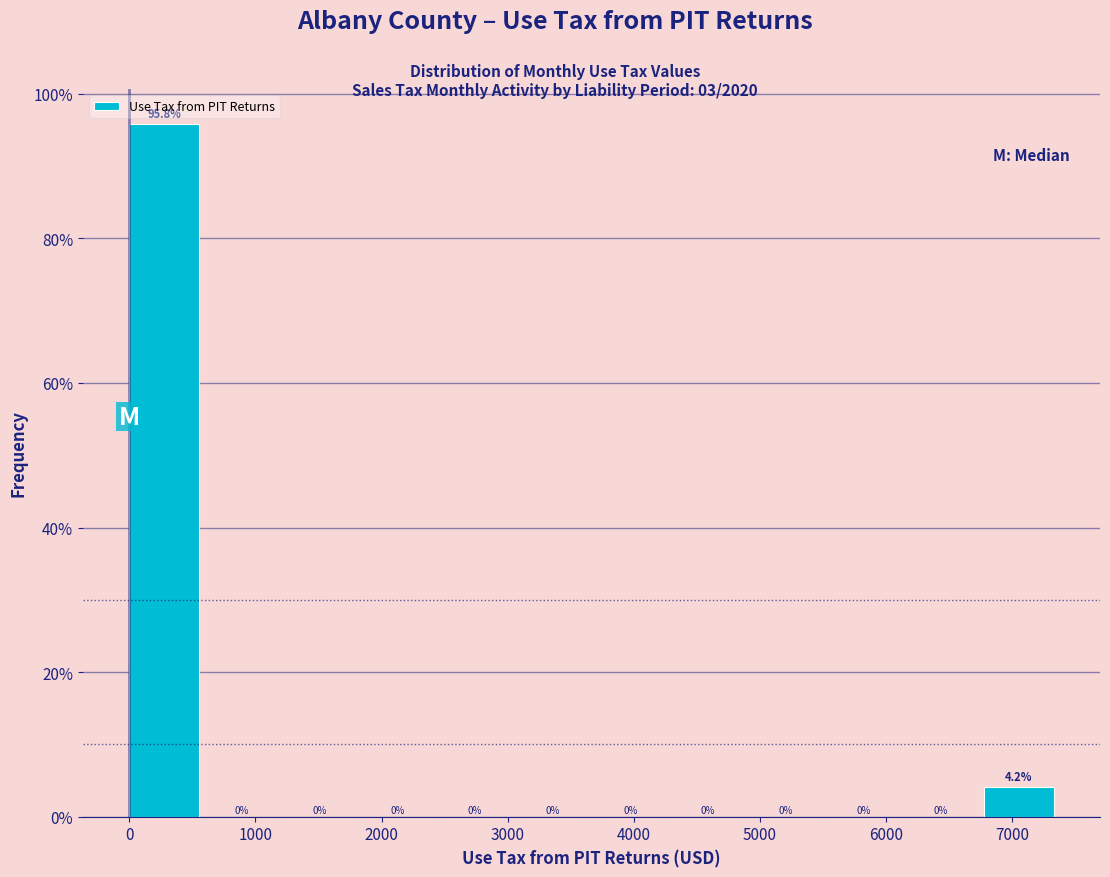

Reading left to right, list every bar in this chart as the range it spans on the x-axis followed by its height. The bar edges are not printed on the chart, so give them approximately, as read against the axis.

0 to 600: 95.8
600 to 1200: 0.0
1200 to 1800: 0.0
1800 to 2500: 0.0
2500 to 3100: 0.0
3100 to 3700: 0.0
3700 to 4300: 0.0
4300 to 4900: 0.0
4900 to 5500: 0.0
5500 to 6200: 0.0
6200 to 6800: 0.0
6800 to 7400: 4.2